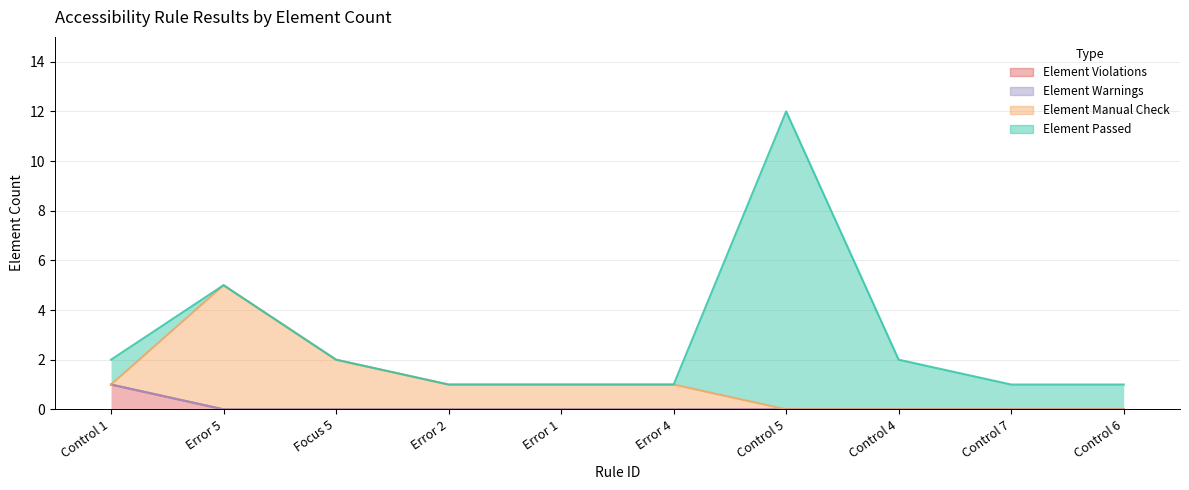

Between Error 4 and Control 5, which series saw the biggest shift?

Element Passed